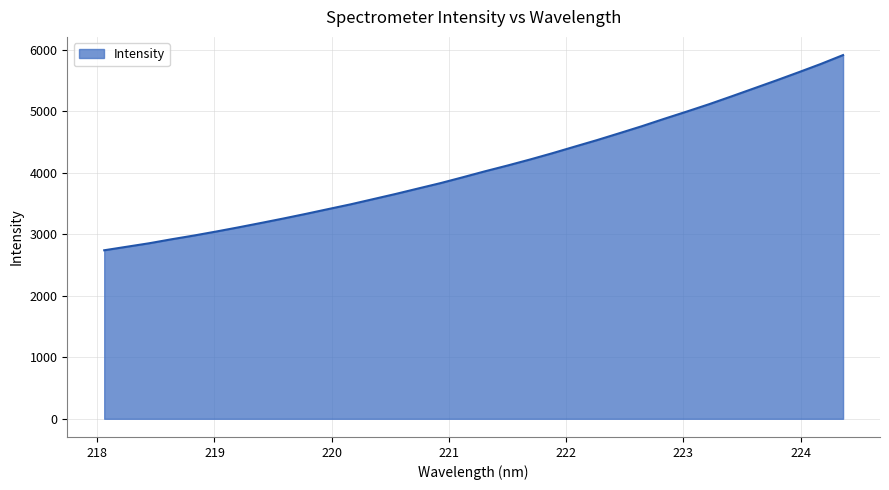

What is the maximum value shown in the chart?

5913.6